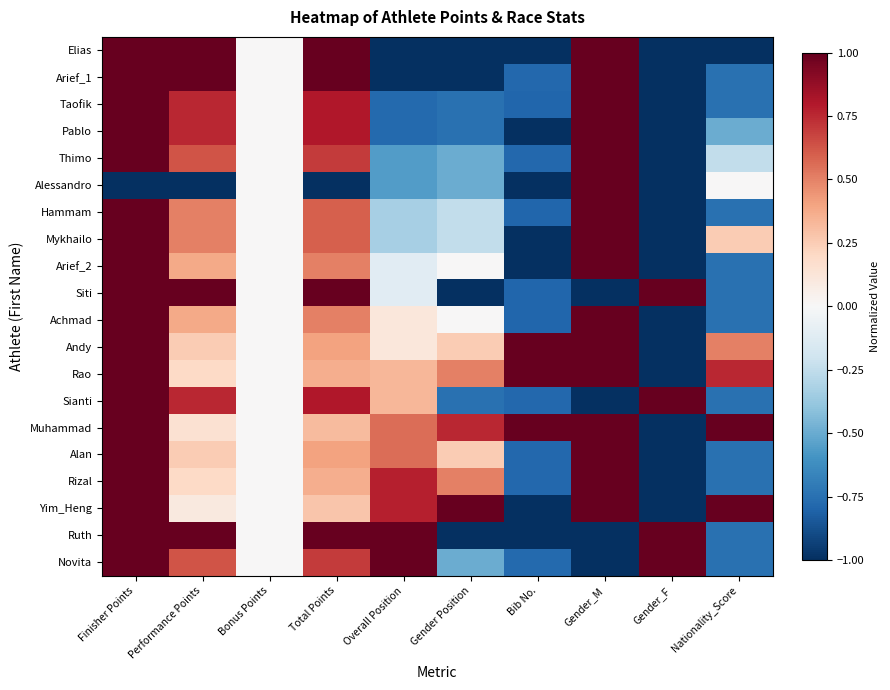

Rank the series at Gender_M from lowest to highest value.

Siti, Sianti, Ruth, Novita, Elias, Arief_1, Taofik, Pablo, Thimo, Alessandro, Hammam, Mykhailo, Arief_2, Achmad, Andy, Rao, Muhammad, Alan, Rizal, Yim_Heng